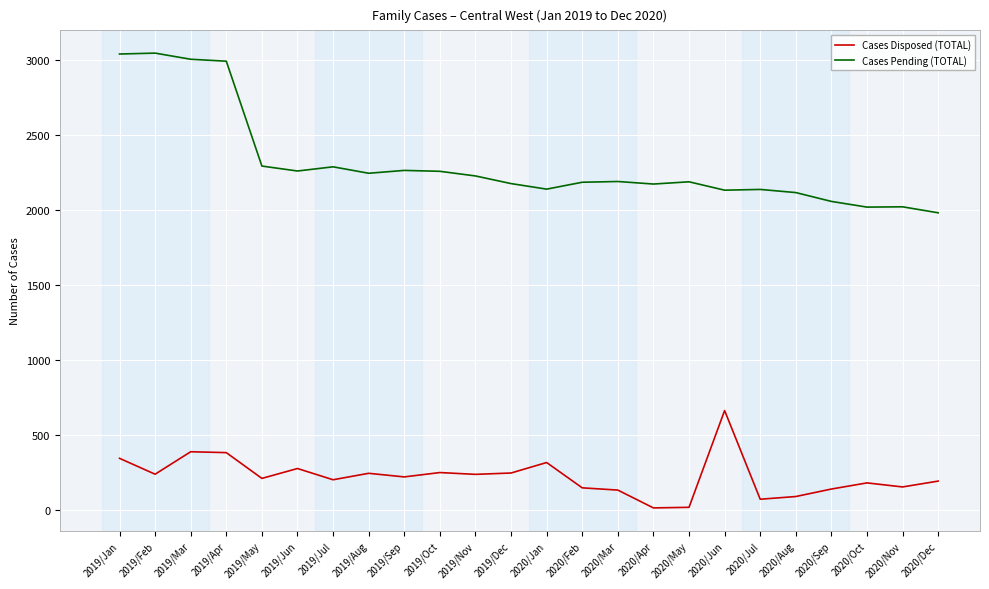

Does the chart display data point markers on the line(s)?

No